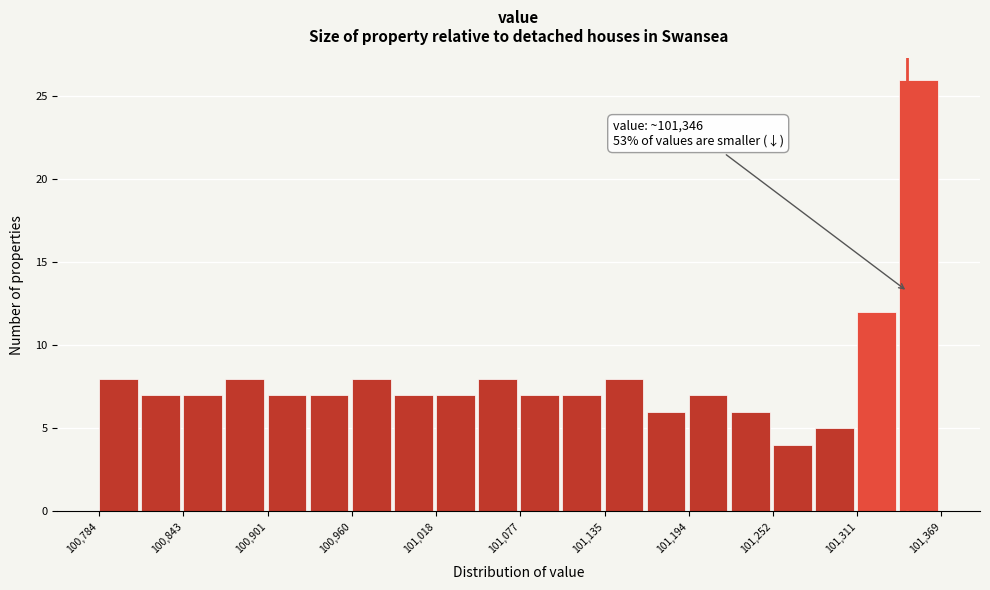

Read against the x-axis, roughly where is the centre of the tallest bar?

101350